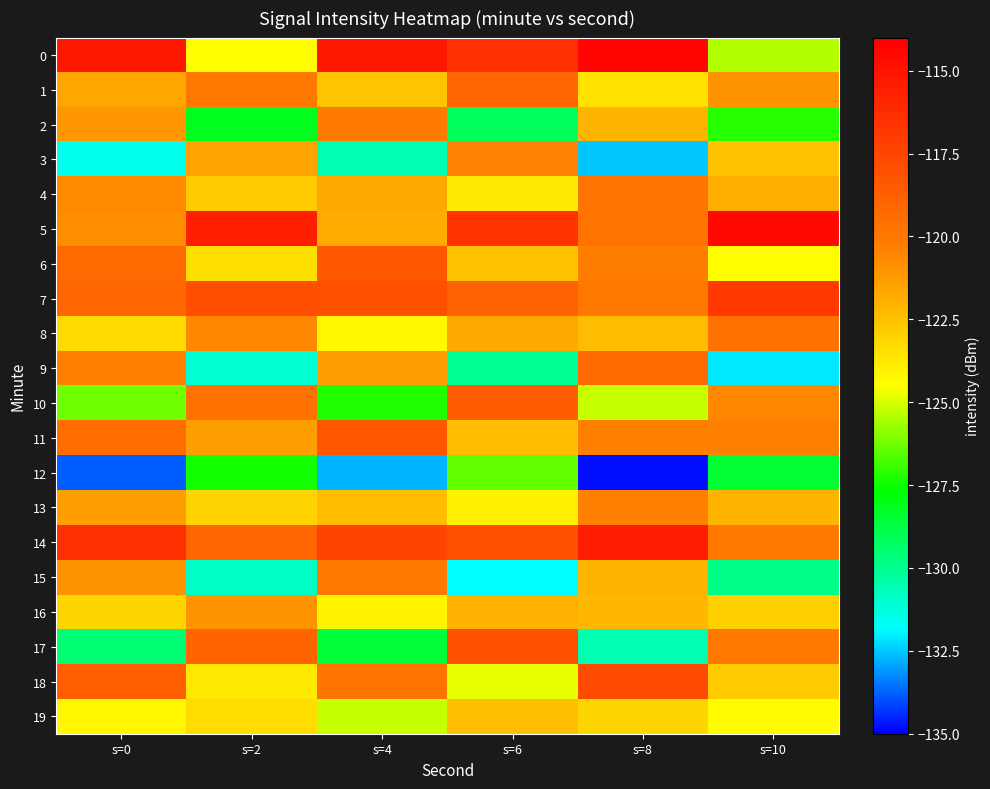

Which series has the largest range (max minus min)?

9